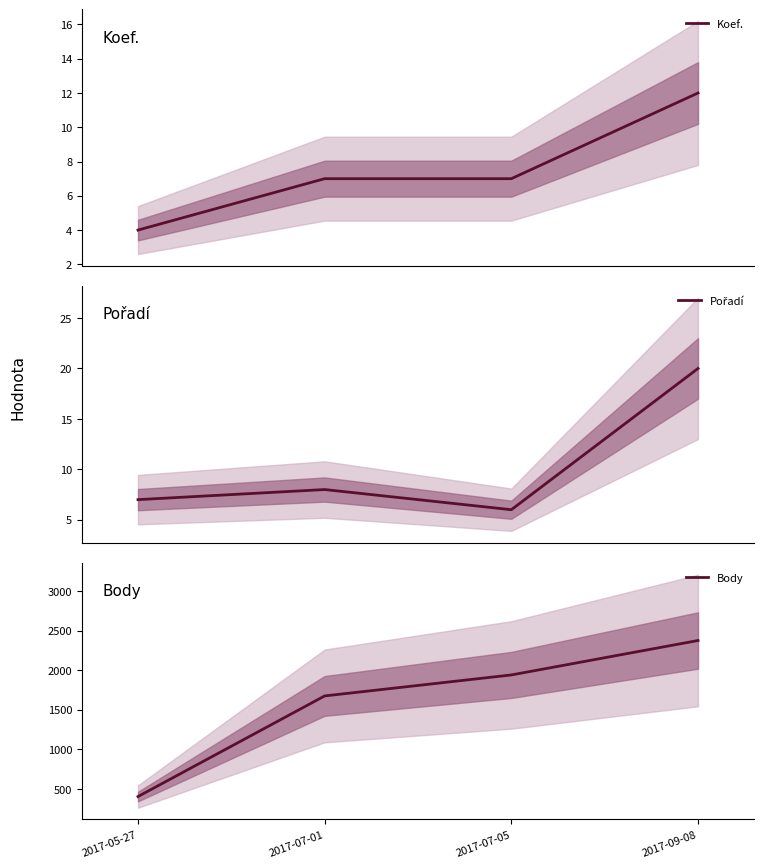

How many series are shown in this chart?

3